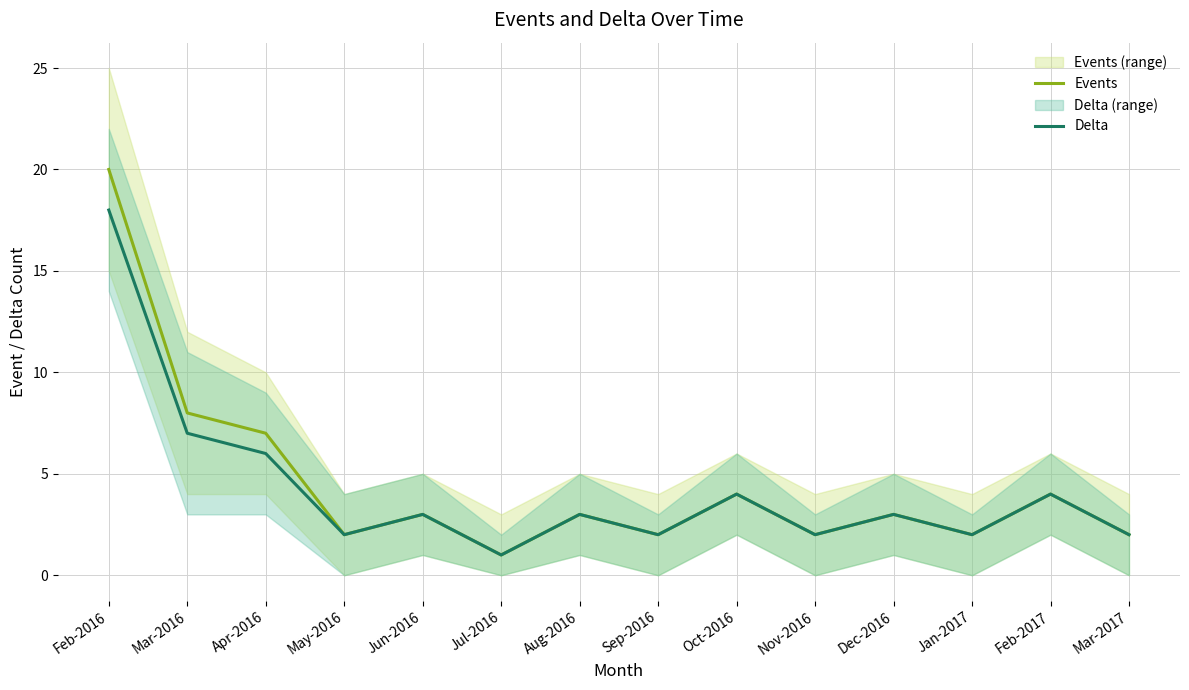

What is the minimum value for Delta?

1